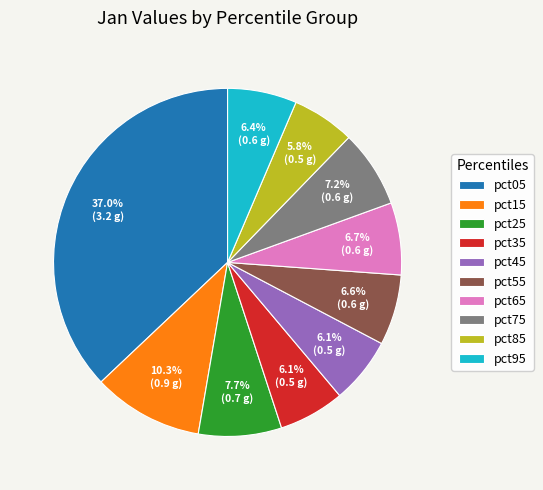

Is there a majority slice in this chart?

No